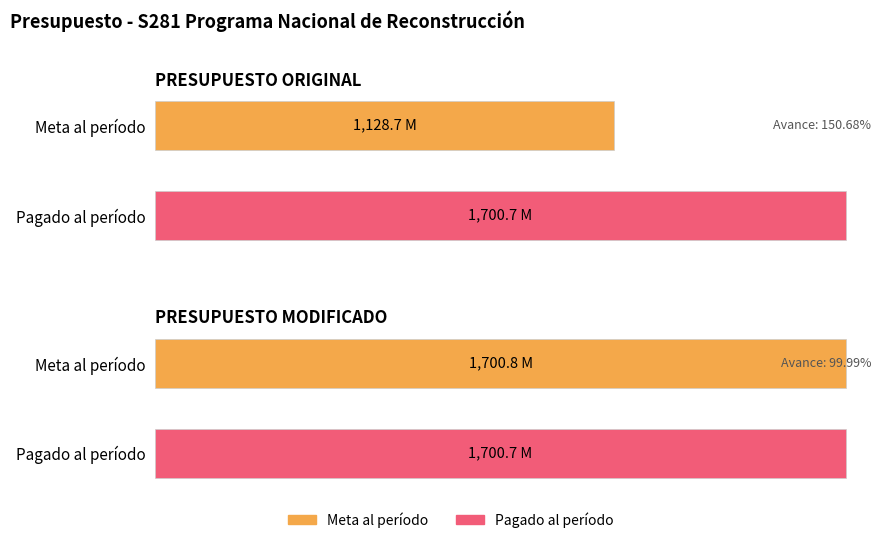

How many data points in Meta al período are less than 1700?

1